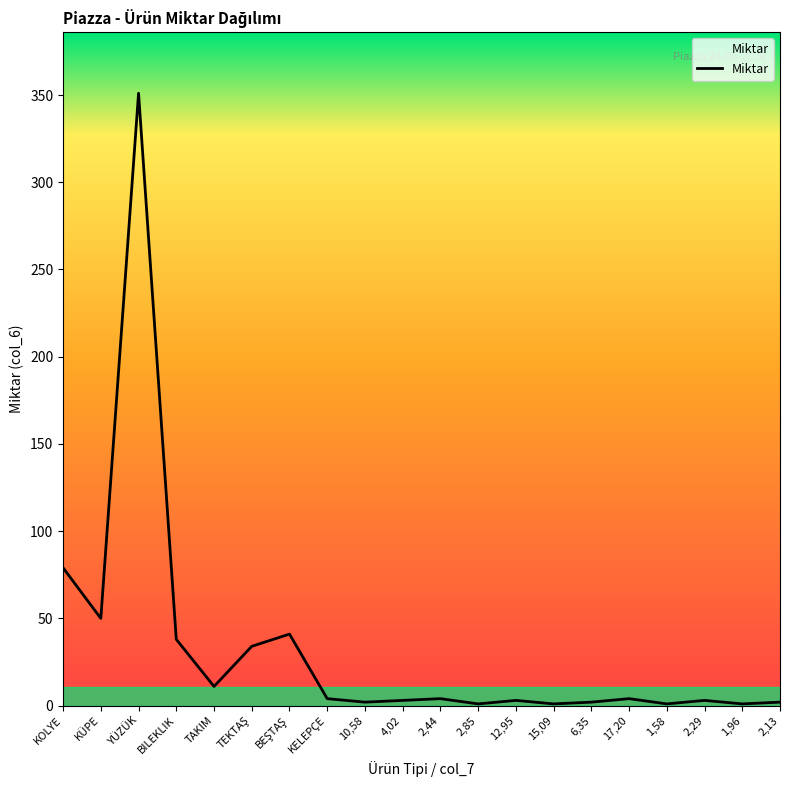

The value at 1,58 is 1. True or false?

True